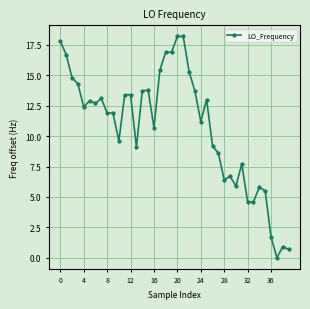

What is the difference between the maximum and minimum values?

18.2